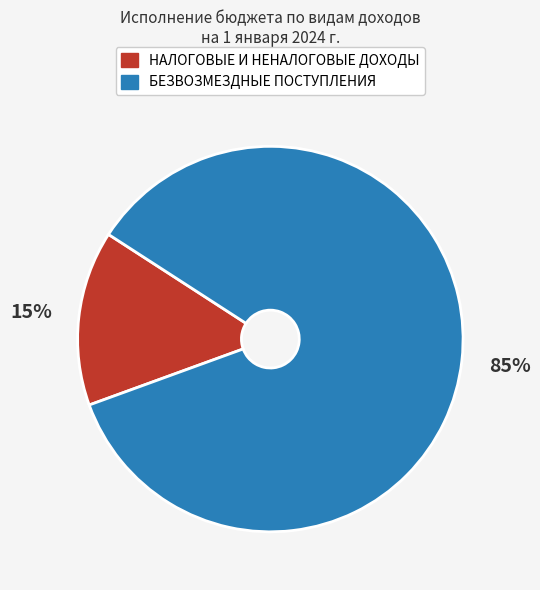

Does НАЛОГОВЫЕ И НЕНАЛОГОВЫЕ ДОХОДЫ represent more than half of the total?

No